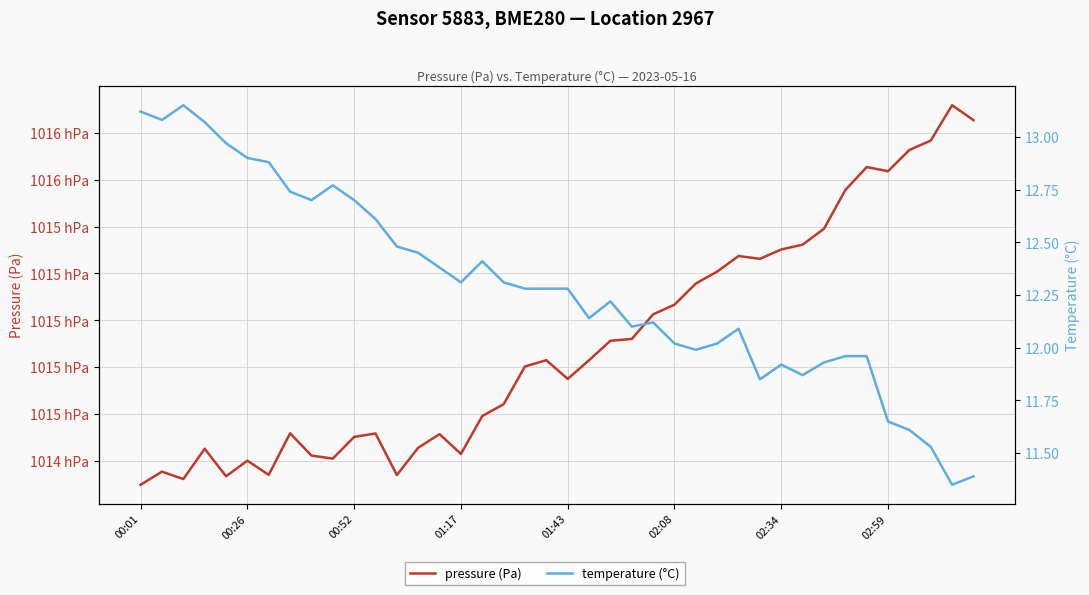

What value does the pressure (Pa) series have at 11?

101451.7